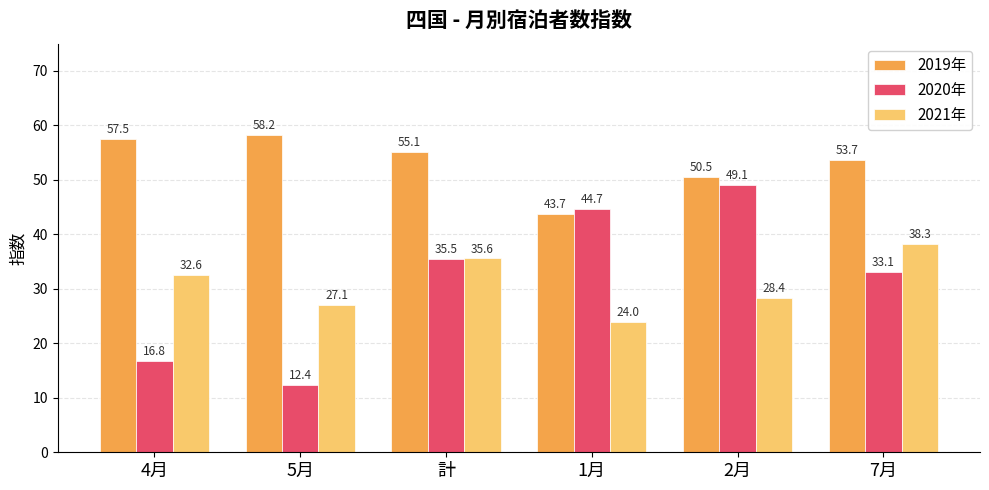

List the labels in order of 2020年 value, largest first.

2月, 1月, 計, 7月, 4月, 5月